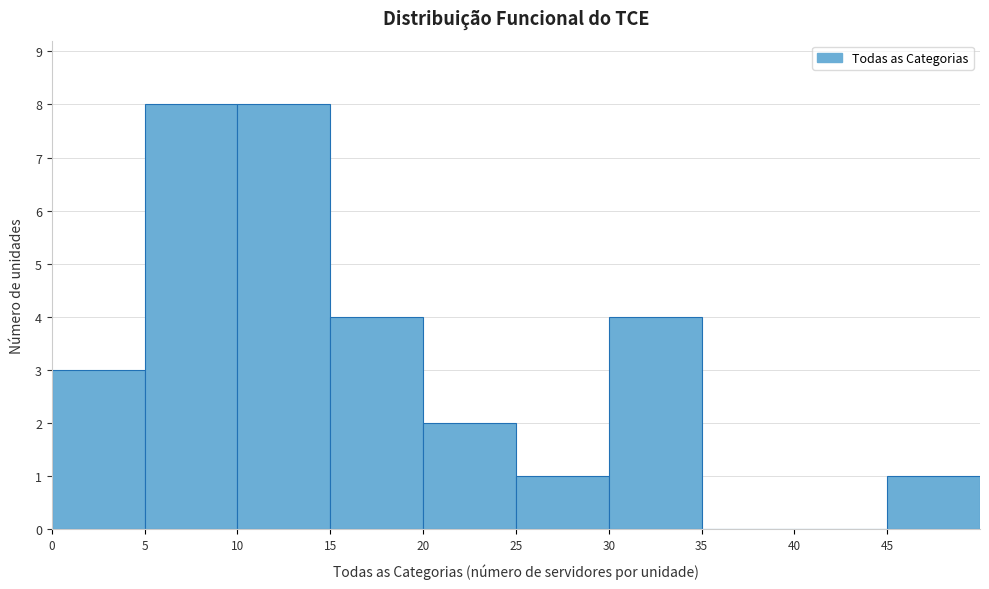

How tall is the bar that spans 45 to 50 on the x-axis? The values are not printed on the chart, so give them approximately, as read against the axis.

1